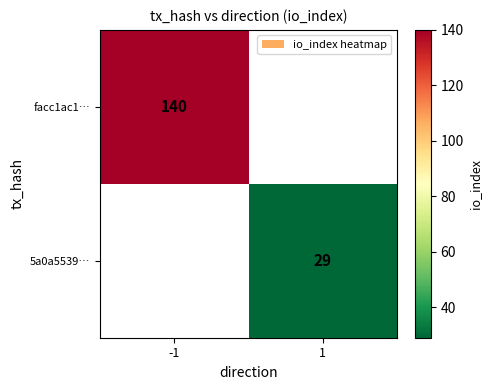

The facc1ac1… series shows 140 at -1. True or false?

True